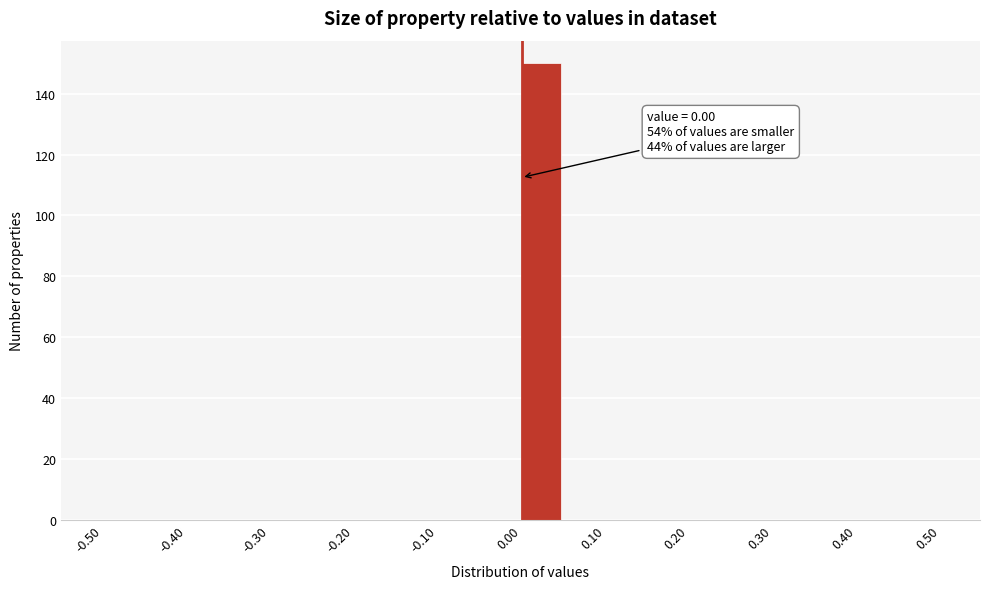

Which range on the x-axis has the tallest bar?

0.00 to 0.05